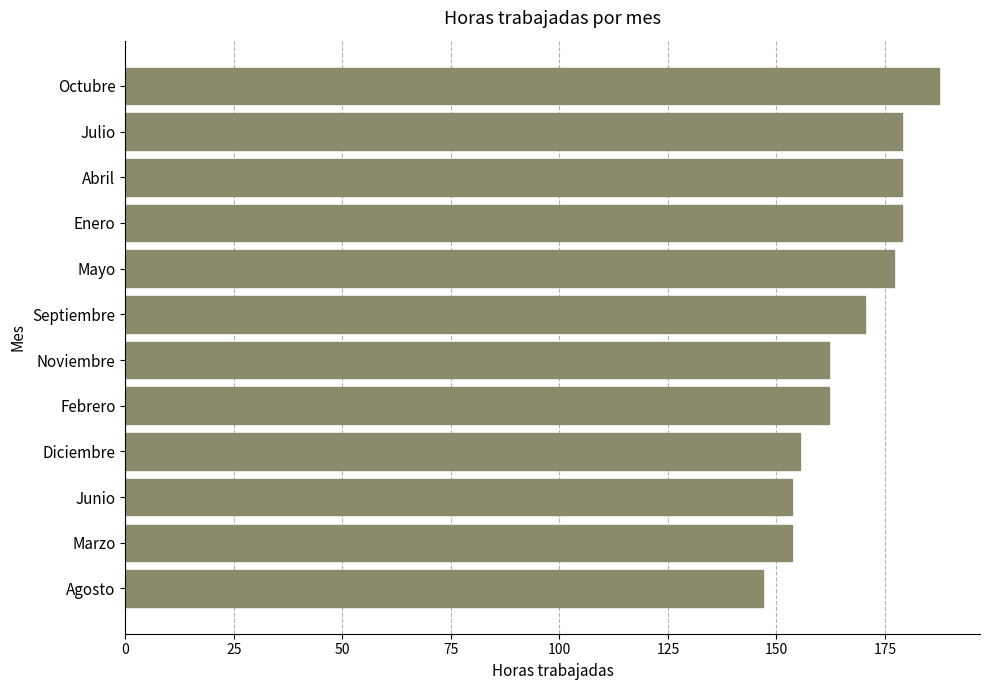

What is the greatest value displayed?

187.5